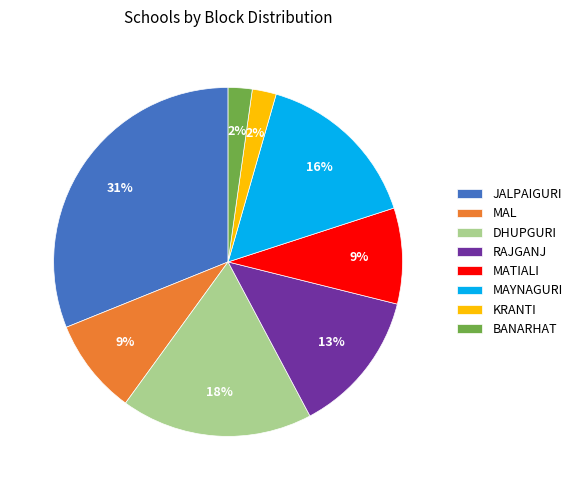

How many slices are in this pie chart?

8